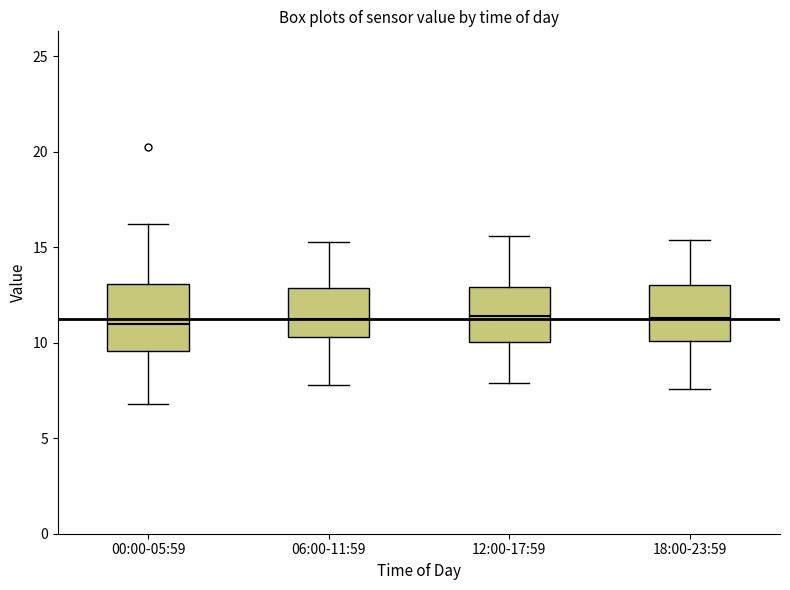

Where does the upper whisker of the box for 00:00-05:59 end on the y-axis? The values are not printed on the chart, so give them approximately, as read against the axis.

16.0